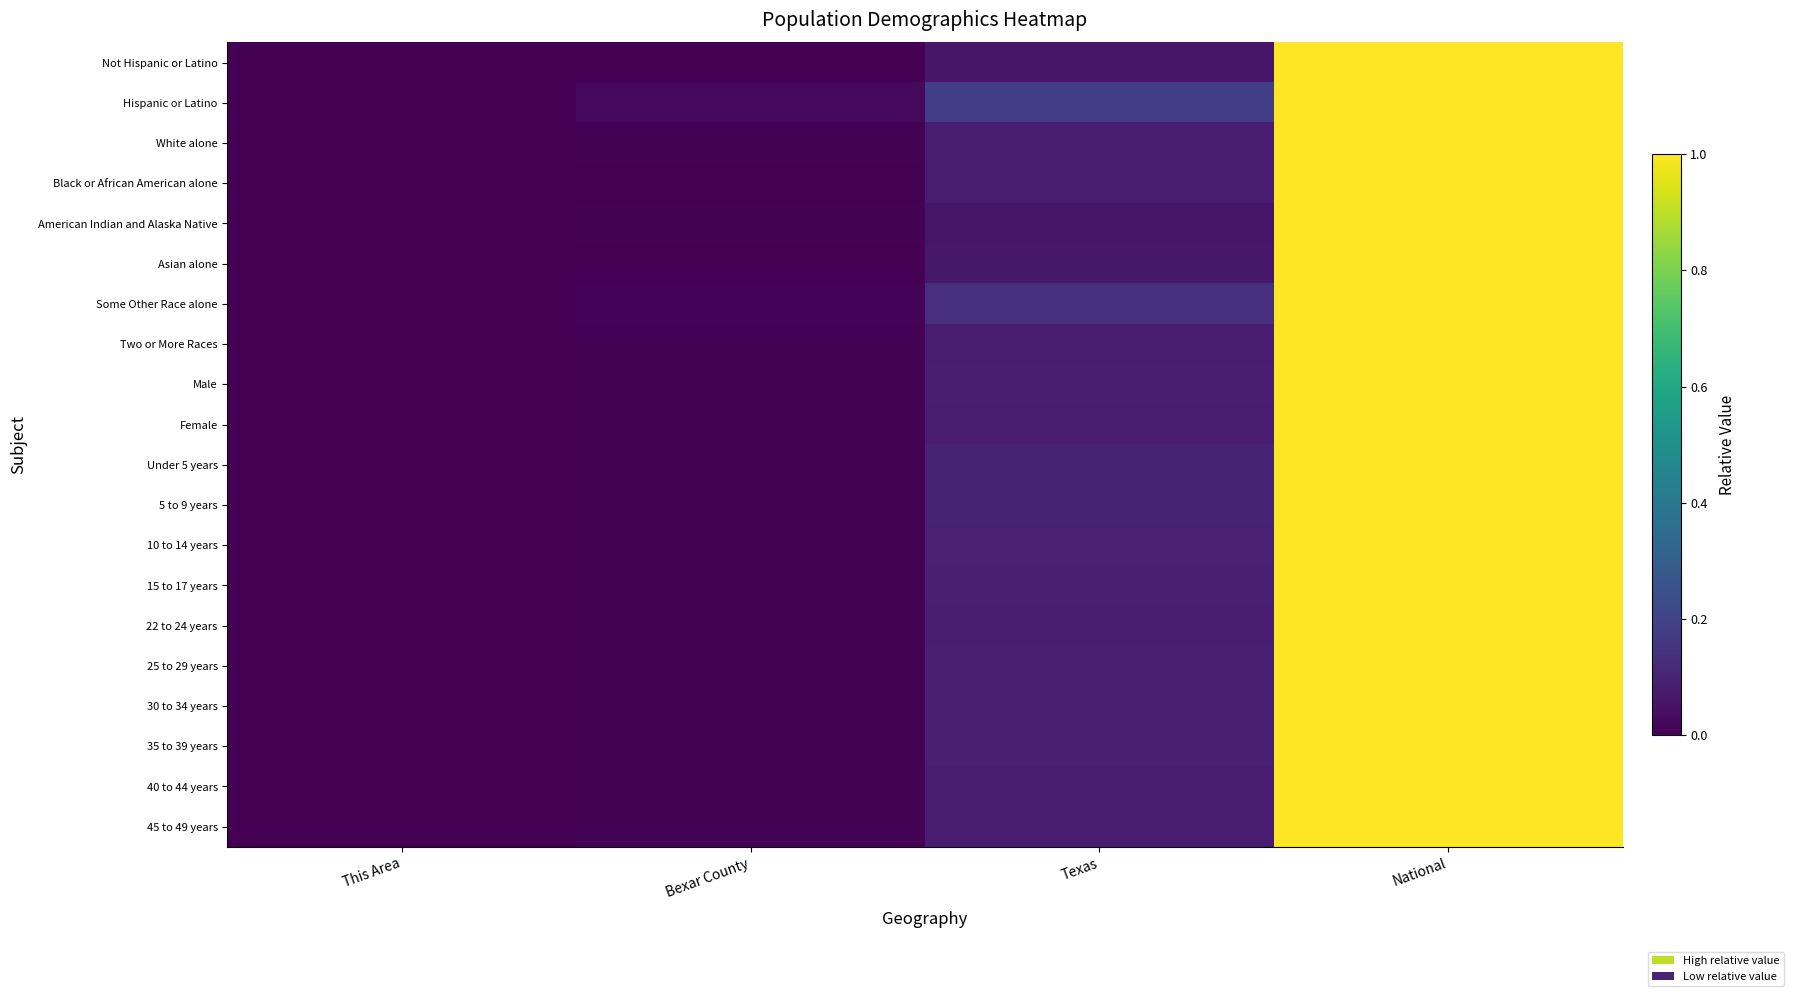

At how many categories does at least one series exceed 0?

3